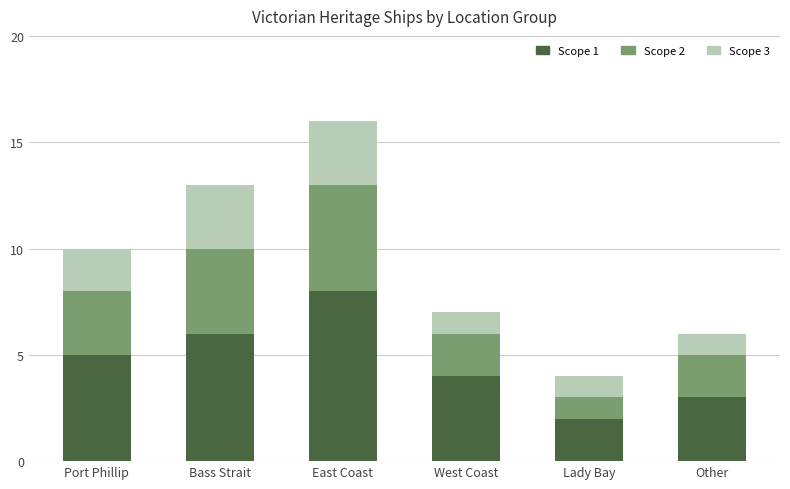

Reading left to right, what are the values for Scope 1?

5	6	8	4	2	3